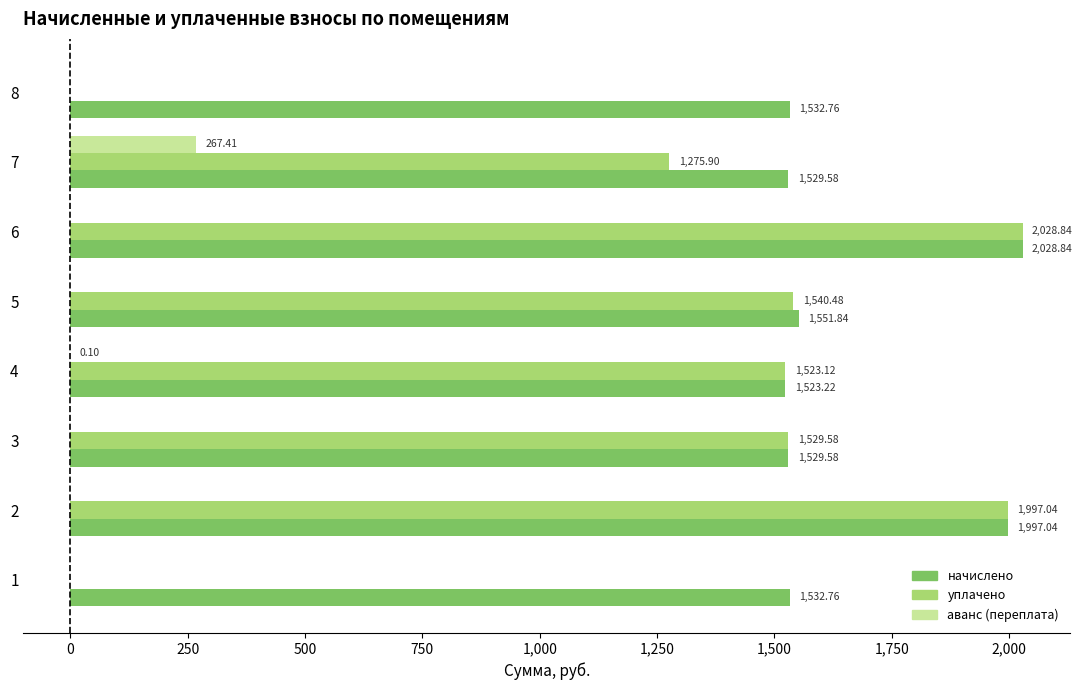

Which series has the largest total across all categories?

начислено